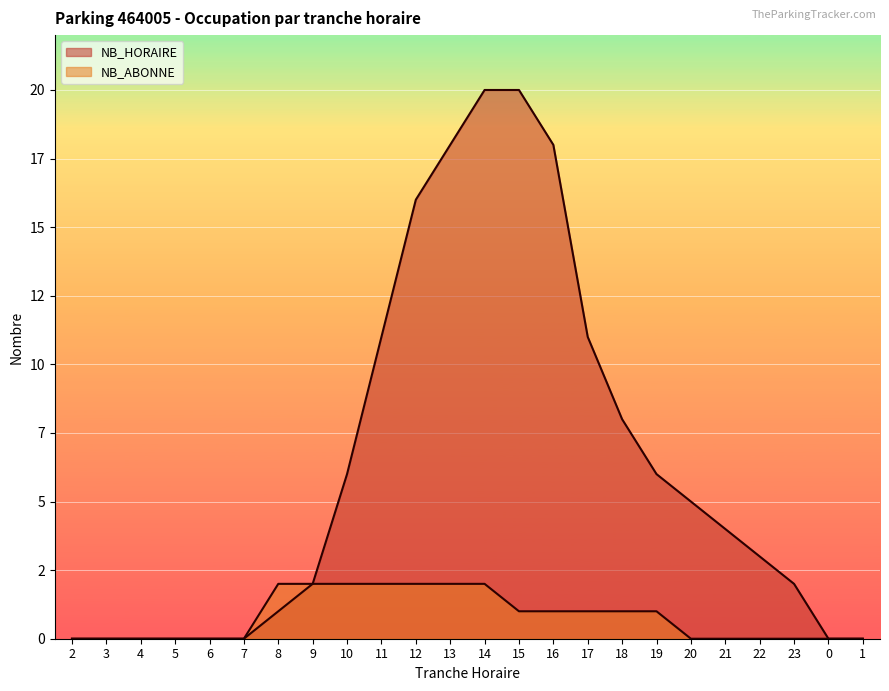

True or false: NB_HORAIRE and NB_ABONNE cross at least once.

False